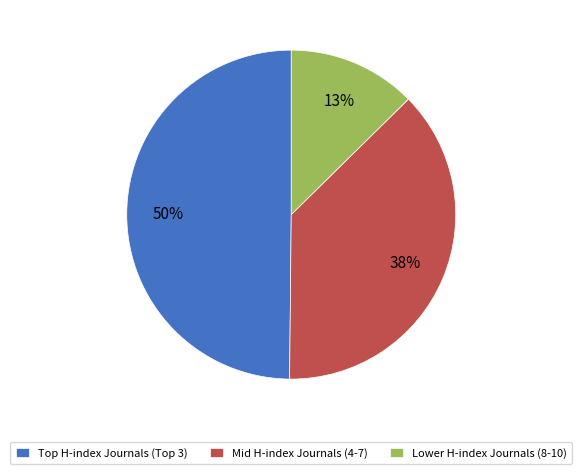

The Lower H-index Journals (8-10) slice represents 19% of the pie. True or false?

False